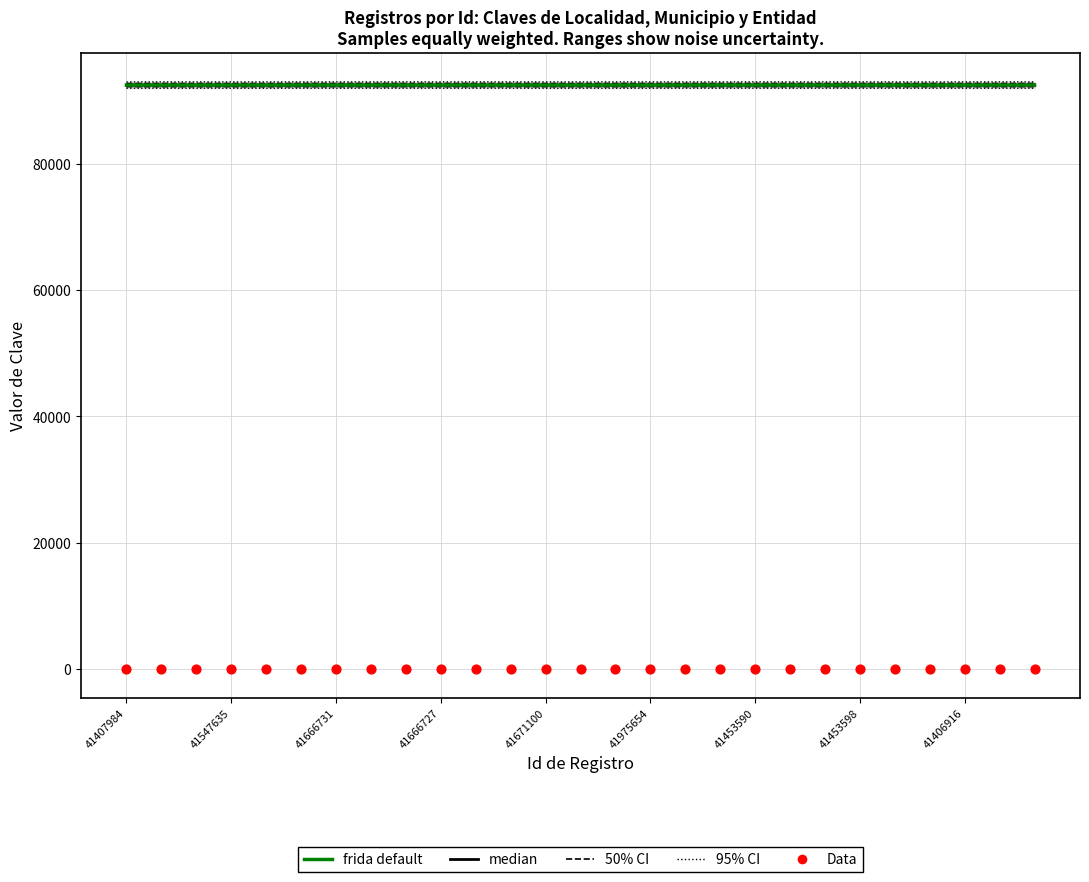

What is the total value across all series at 41547635?

185056